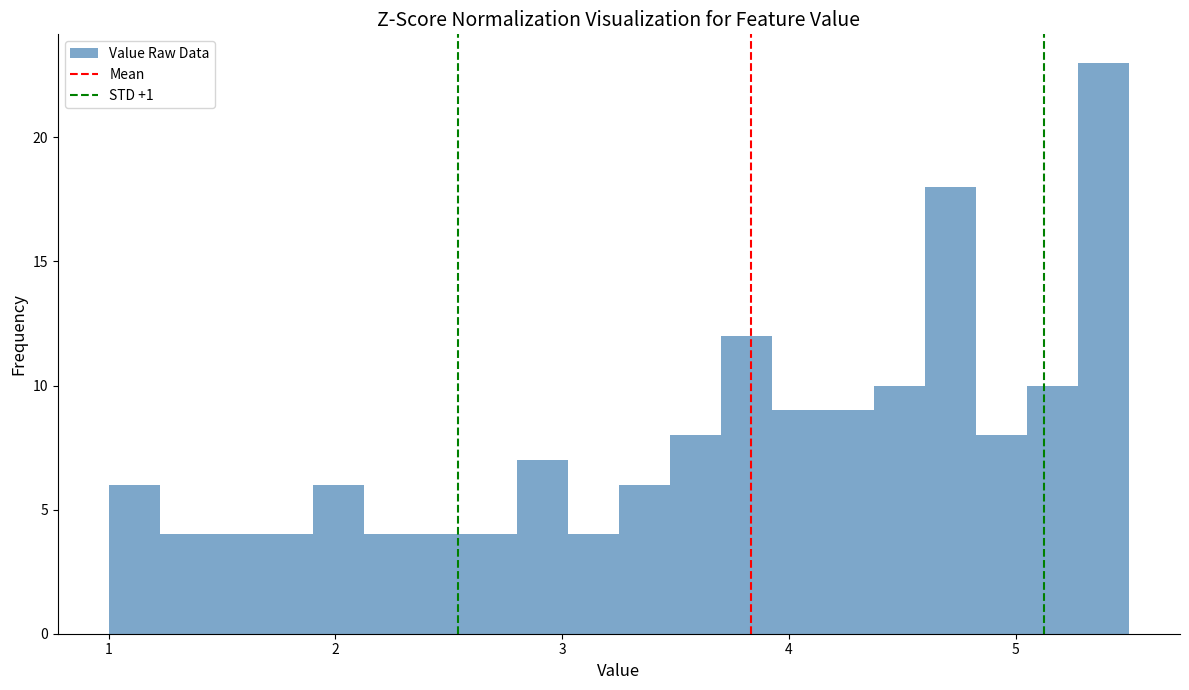

Read against the x-axis, roughly where is the centre of the tallest bar?

5.4